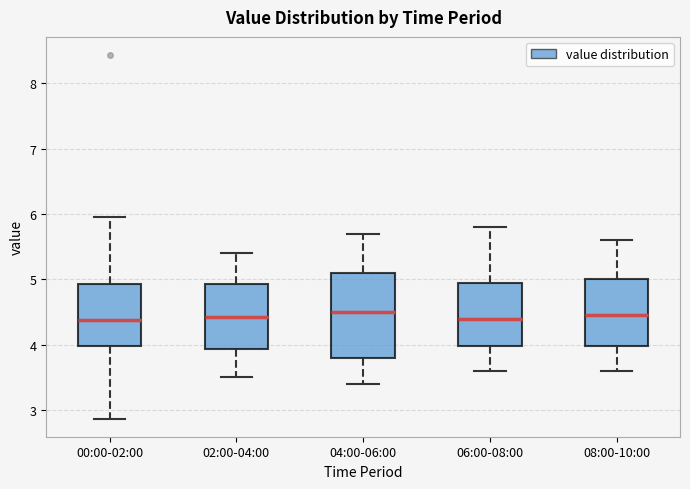

Reading left to right, read every box against the y-axis: the position of its median line, the range the box covers, and the ends of its whiskers. The values are not printed on the chart, so give them approximately, as read against the axis.

00:00-02:00: median 4.4, box 4.0 to 4.9, whiskers 2.9 to 6.0
02:00-04:00: median 4.4, box 3.9 to 4.9, whiskers 3.5 to 5.4
04:00-06:00: median 4.5, box 3.8 to 5.1, whiskers 3.4 to 5.7
06:00-08:00: median 4.4, box 4.0 to 5.0, whiskers 3.6 to 5.8
08:00-10:00: median 4.5, box 4.0 to 5.0, whiskers 3.6 to 5.6